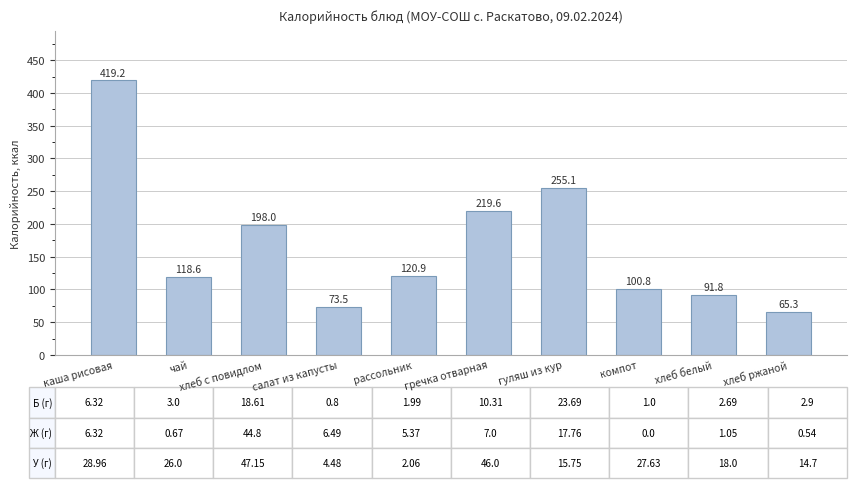

Which category has the highest value across all series?

каша рисовая